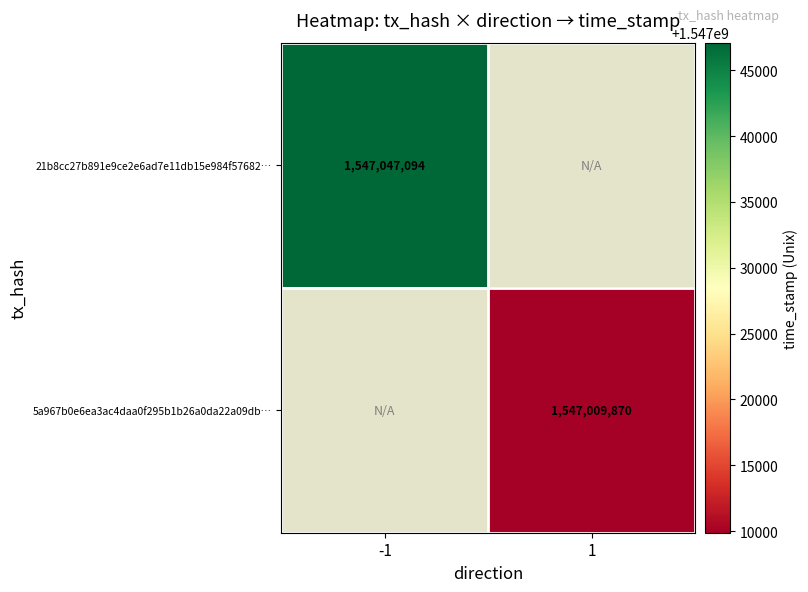

True or false: 21b8cc27b891e9ce2e6ad7e11db15e984f57682… has a value of 958912621 at -1.

False